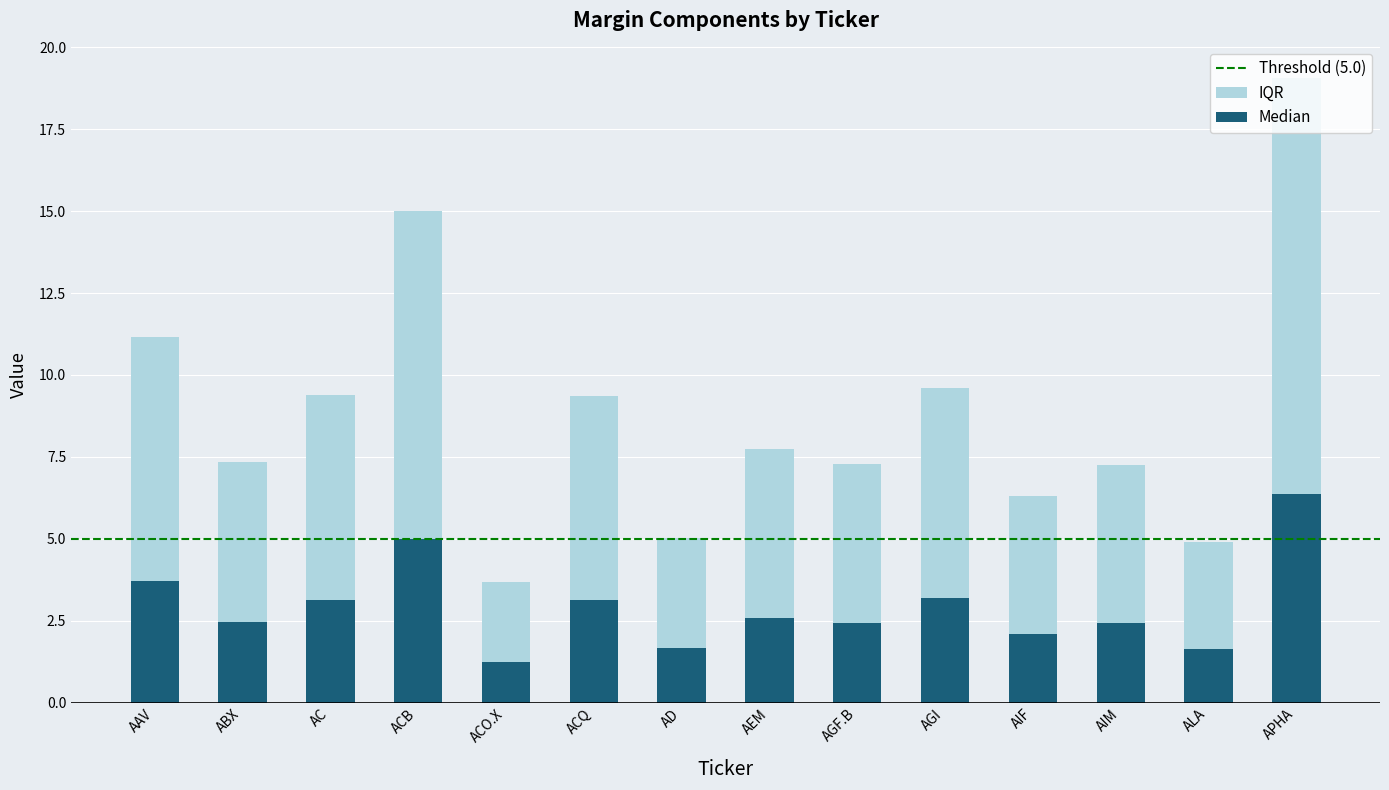

How many series are shown in this chart?

2